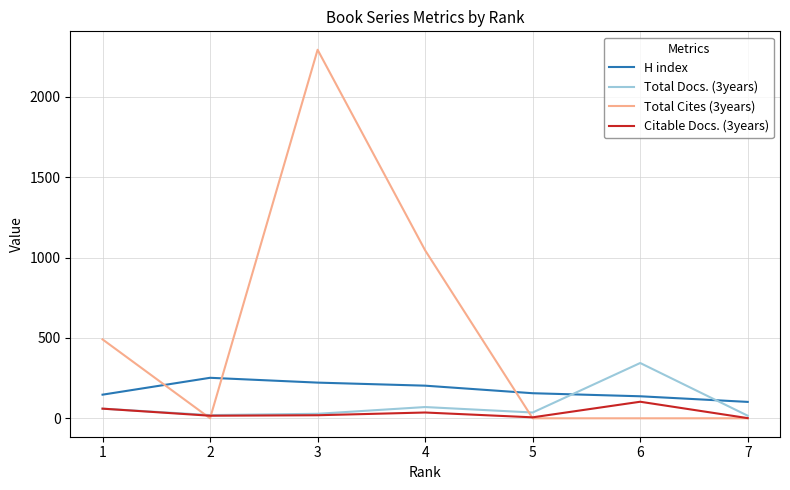

Which series has the largest total across all categories?

Total Cites (3years)